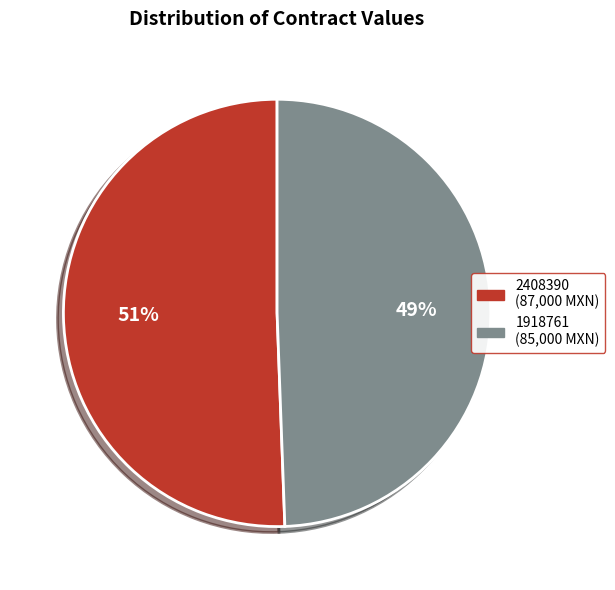

To the nearest percent, what is the average slice percentage?

50%